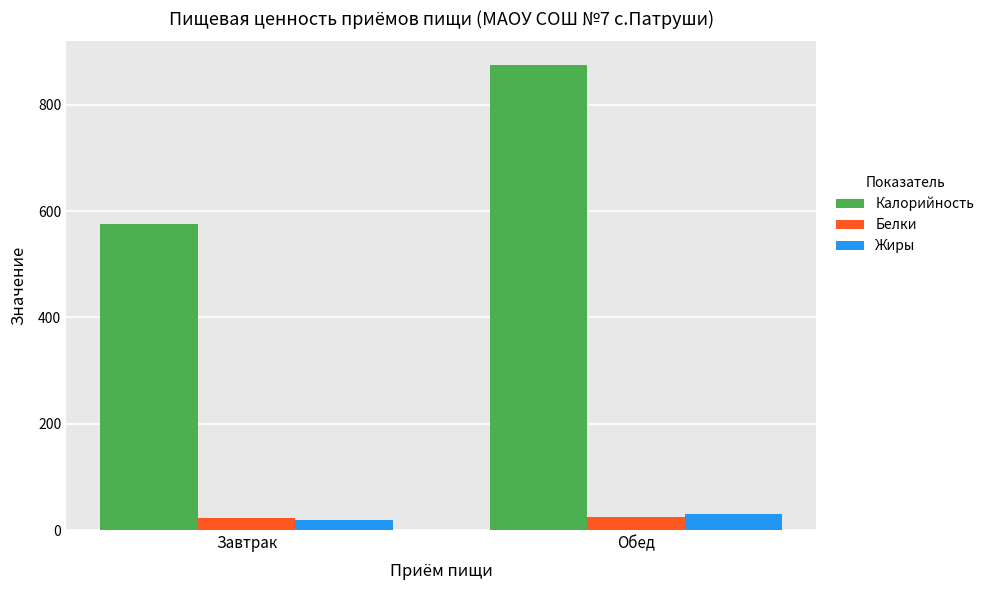

What is the difference between the highest and lowest values at Обед?

850.9